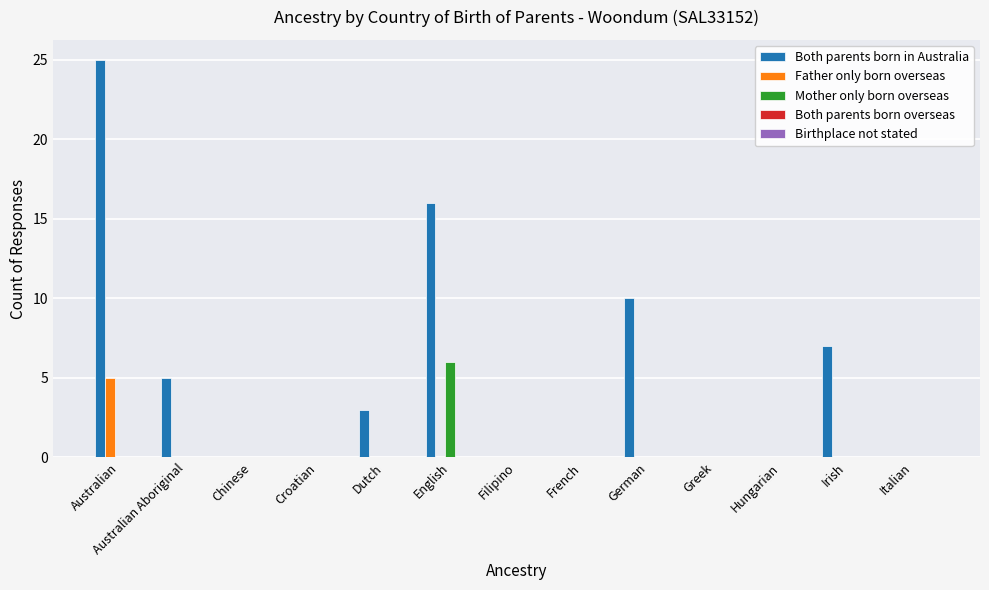

At which category is the sum across all series the highest?

Australian